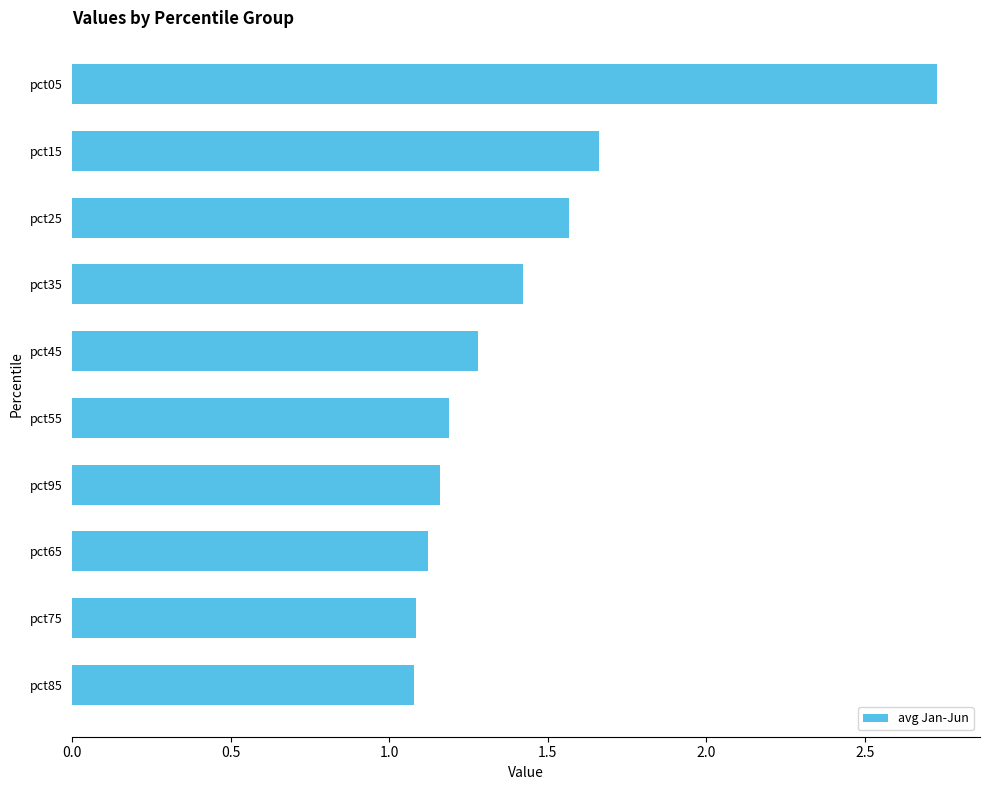

What is the approximate value at pct75?

1.1